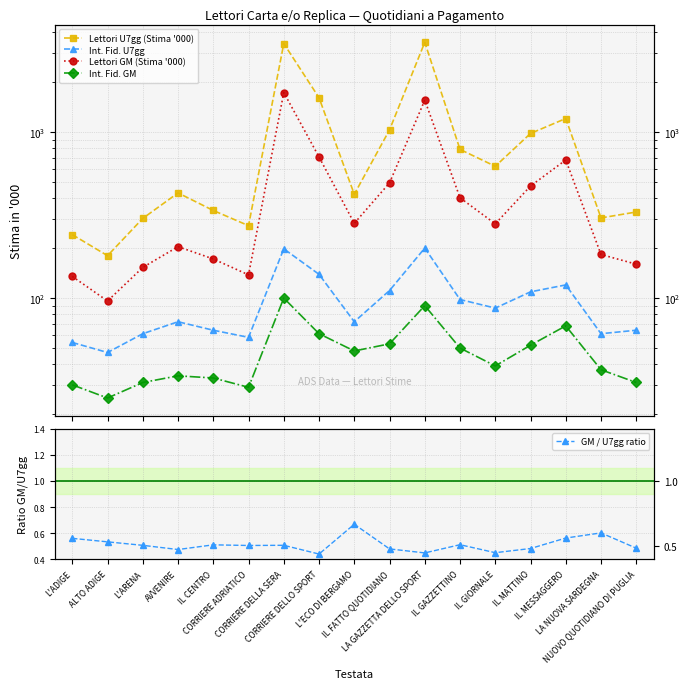

Which label corresponds to the largest value in the chart?

LA GAZZETTA DELLO SPORT